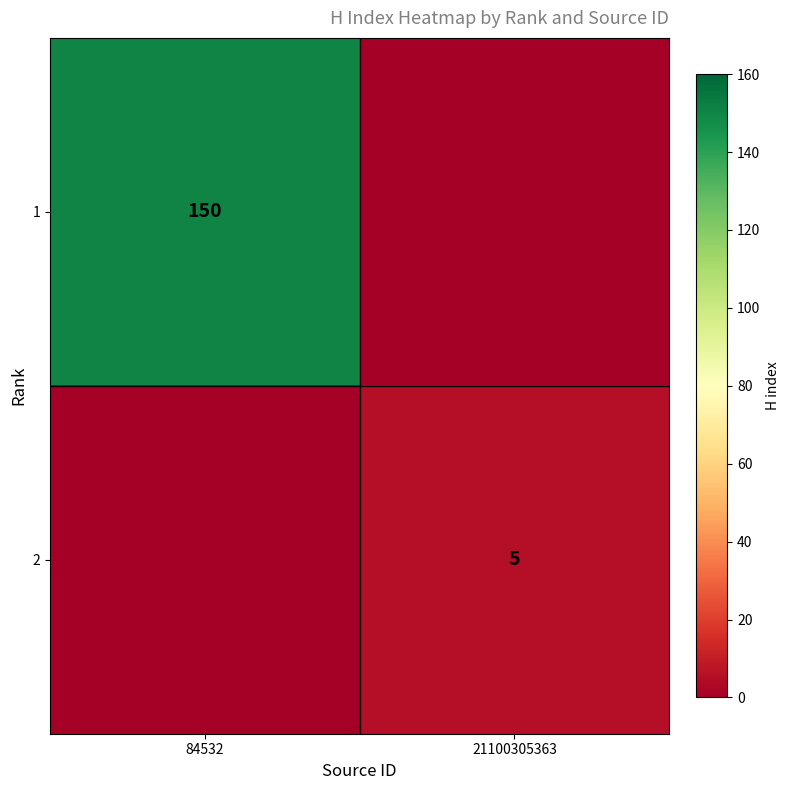

Is it true that 2 equals 2 at 21100305363?

False